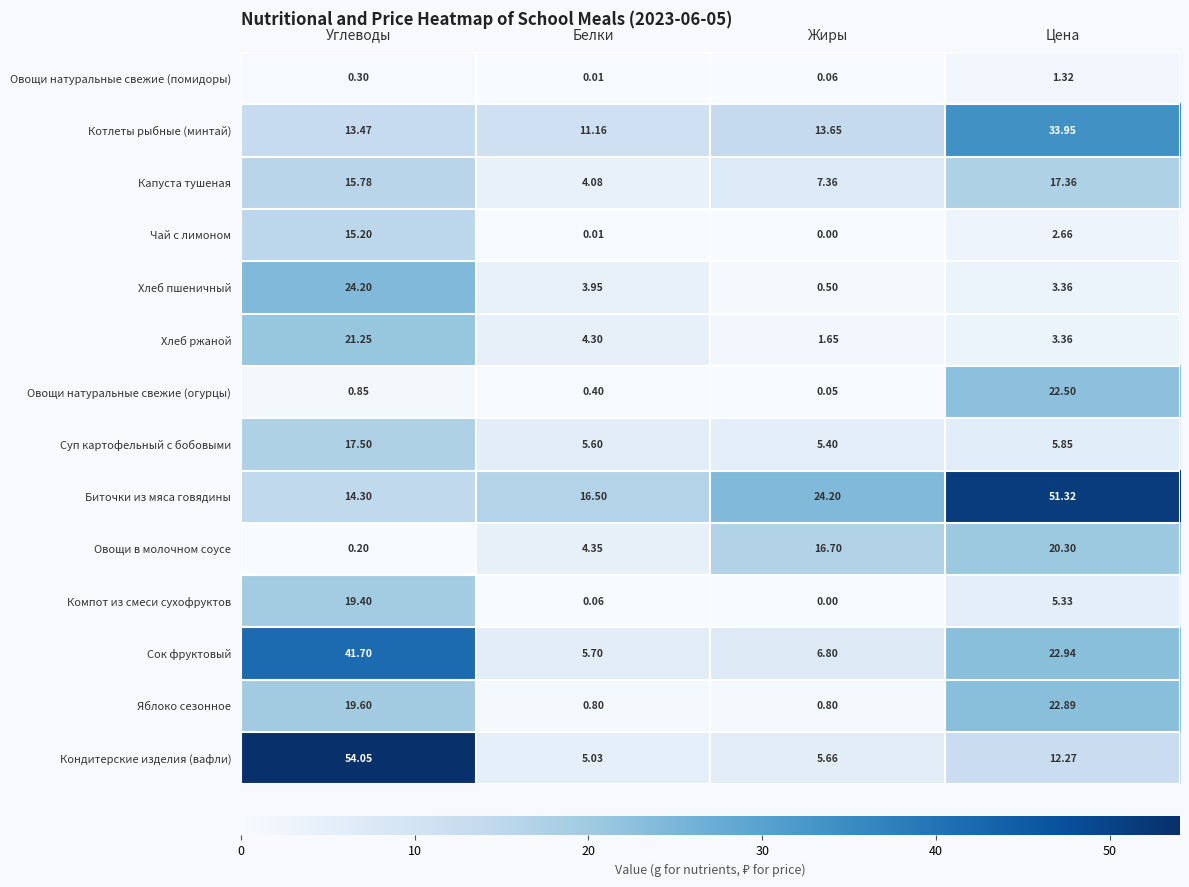

Count the number of categories in the chart.

4